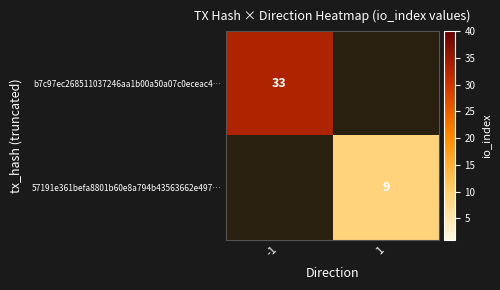

The value of b7c97ec268511037246aa1b00a50a07c0eceac4… at -1 is 22. True or false?

False